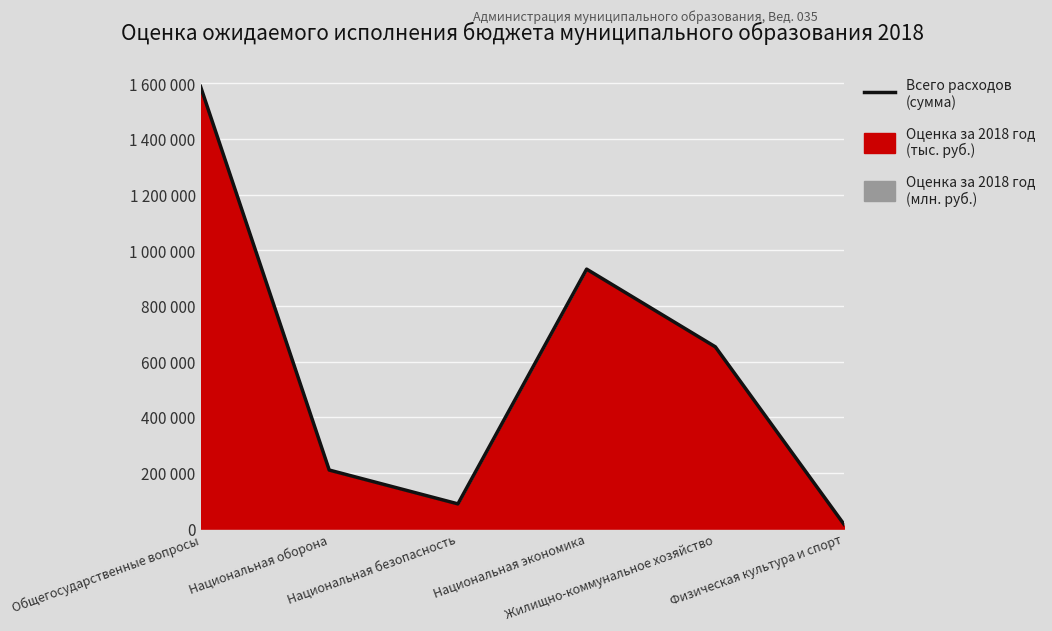

What is the label of the 3rd point from the right?

Национальная экономика